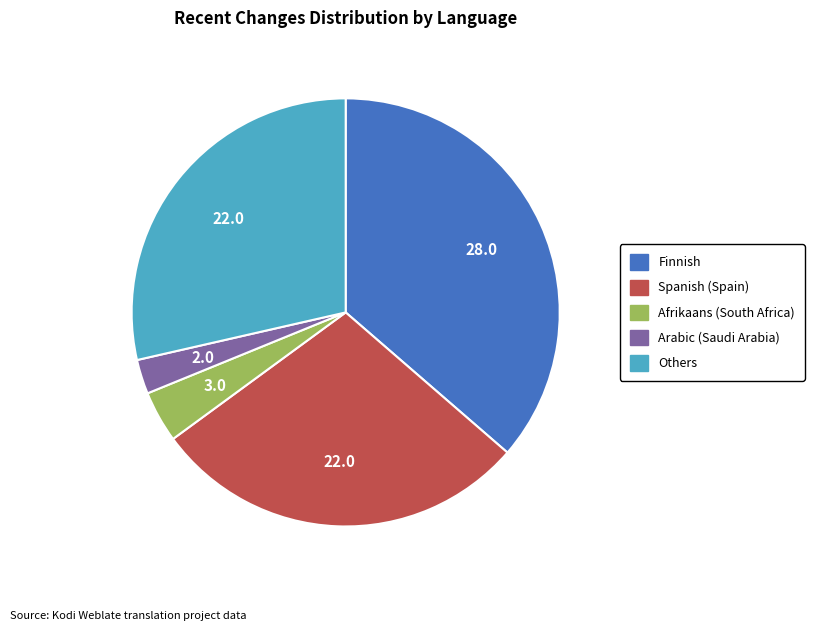

Is there a majority slice in this chart?

No